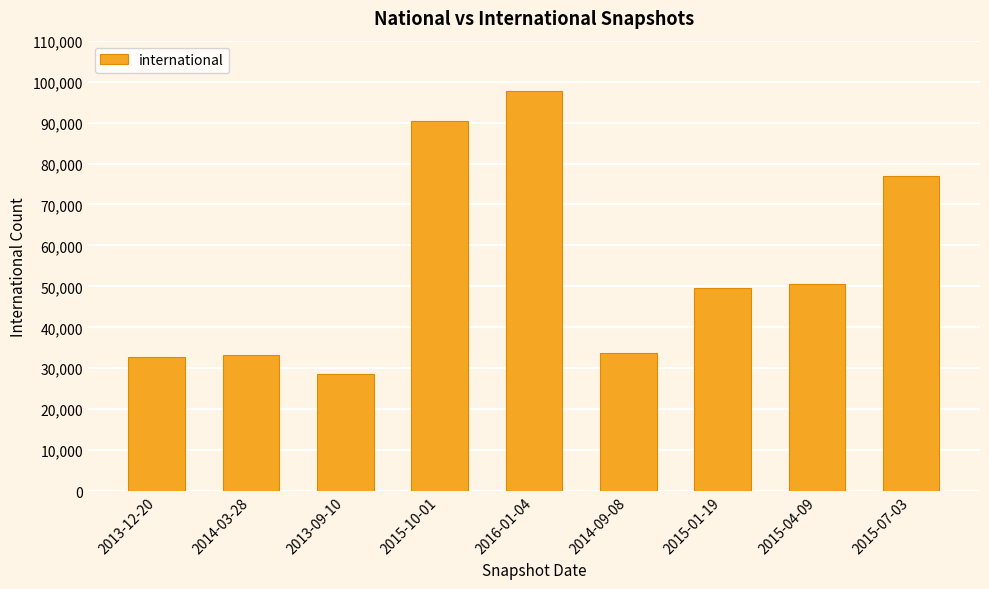

What is the sum of all values?

493418